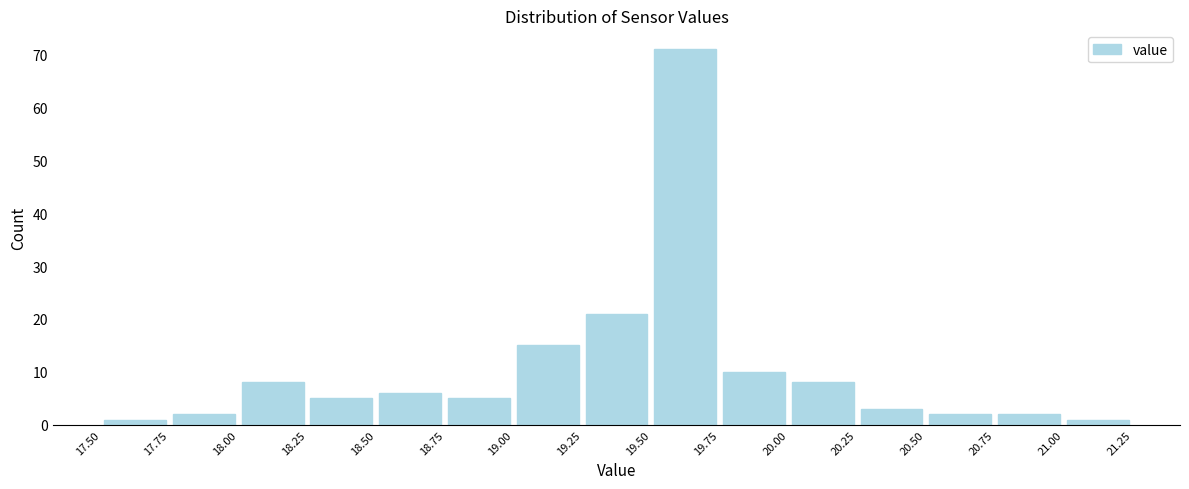

Over which range of the x-axis is the bar tallest?

19.50 to 19.75